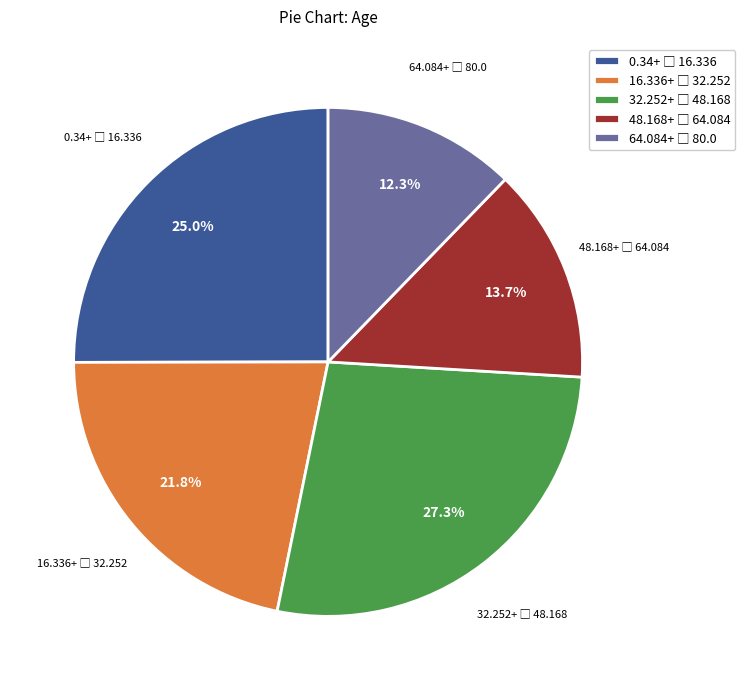

Is there any slice that represents more than half of the pie?

No